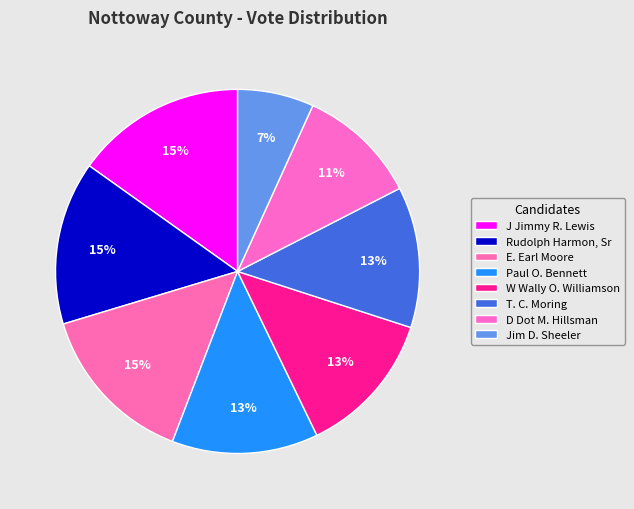

How many slices are in this pie chart?

8